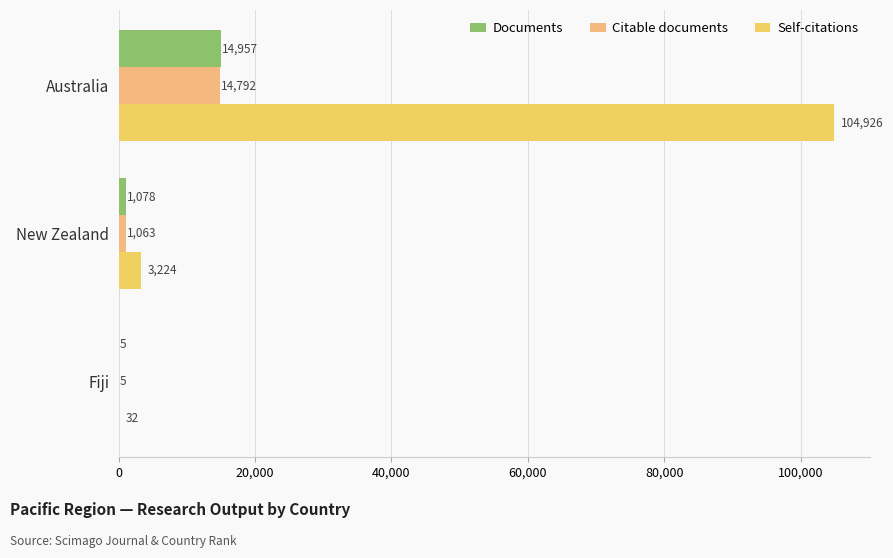

How many series are shown in this chart?

3